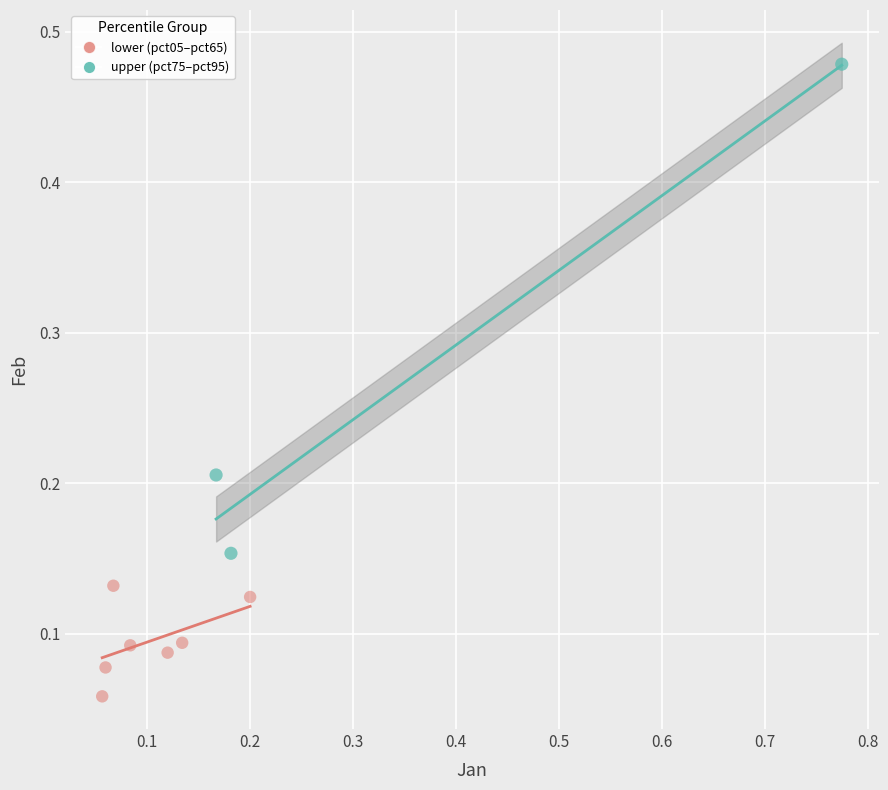

Which series has the widest spread of Y values?

upper (pct75–pct95)